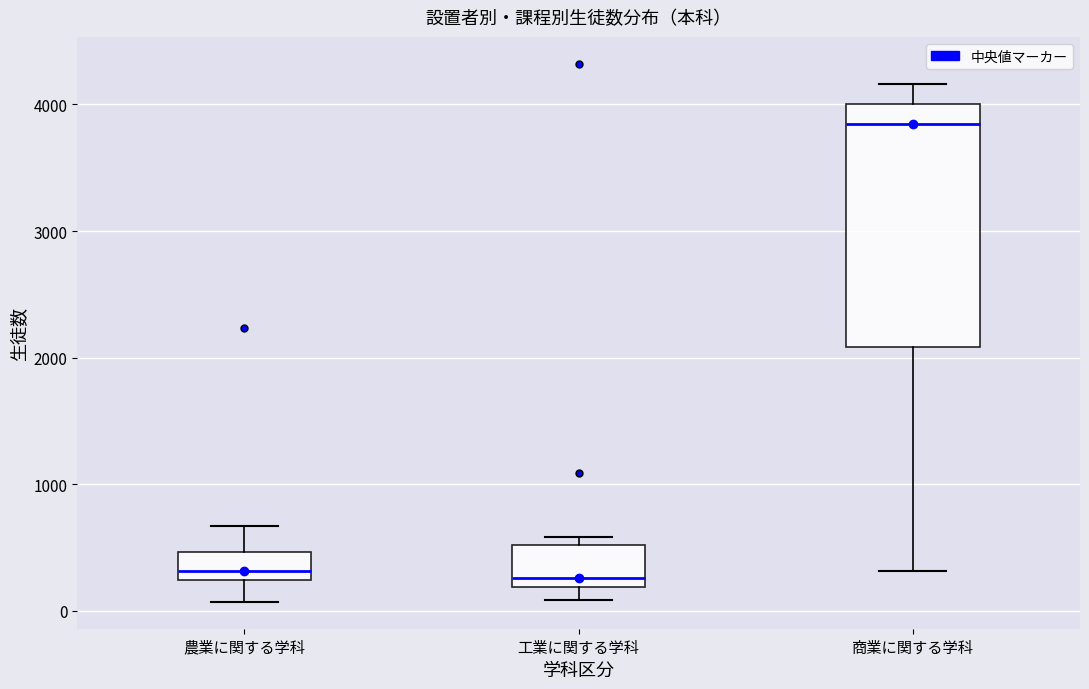

Reading left to right, read every box against the y-axis: the position of its median line, the range the box covers, and the ends of its whiskers. The values are not printed on the chart, so give them approximately, as read against the axis.

農業に関する学科: median 300, box 200 to 500, whiskers 100 to 700
工業に関する学科: median 300, box 200 to 500, whiskers 100 to 600
商業に関する学科: median 3800, box 2100 to 4000, whiskers 300 to 4200